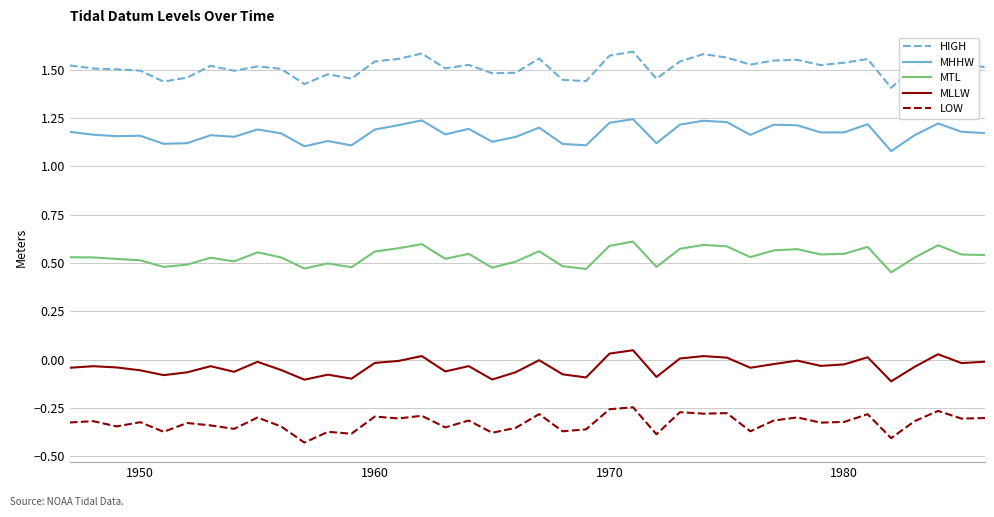

List the series in order of their peak value, highest first.

HIGH, MHHW, MTL, MLLW, LOW